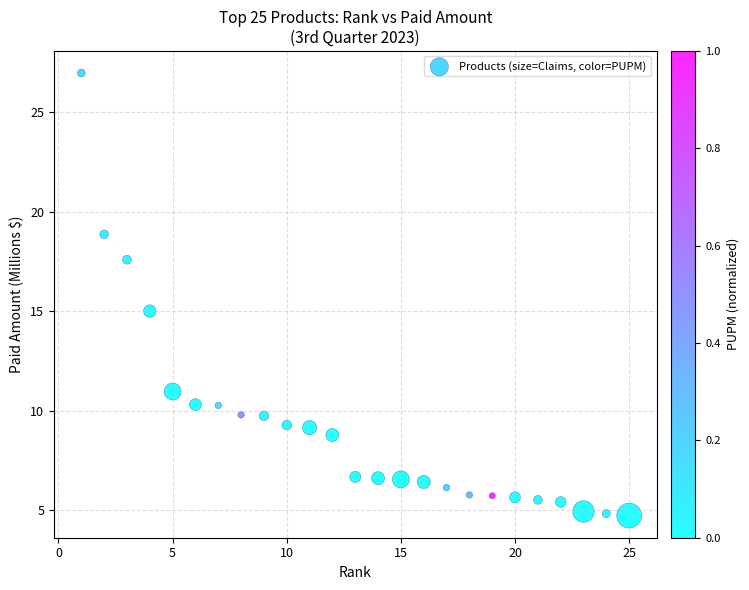

What is the range of Y values (max minus min)?

22.2